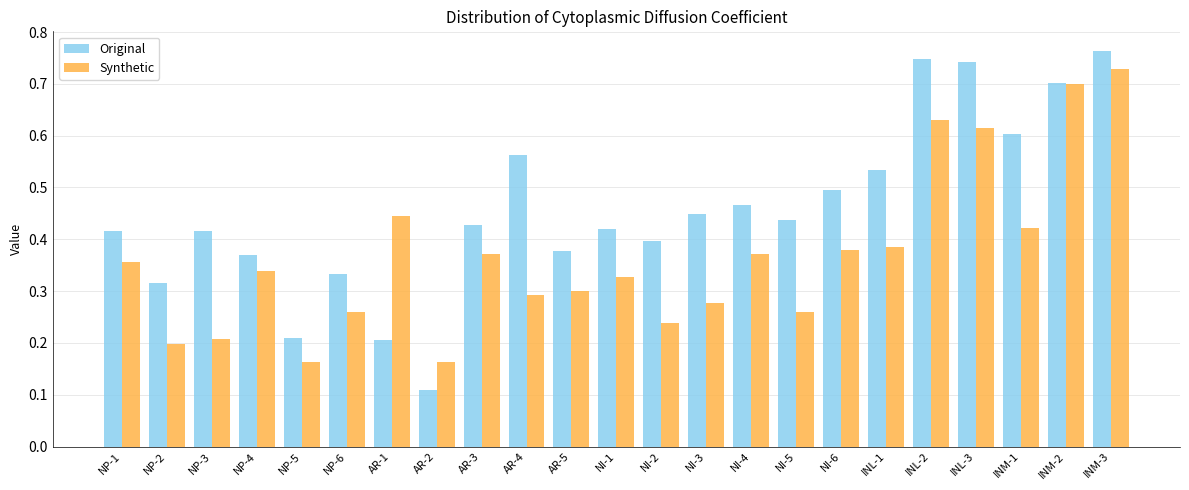

List the series in order of their peak value, lowest first.

Synthetic, Original